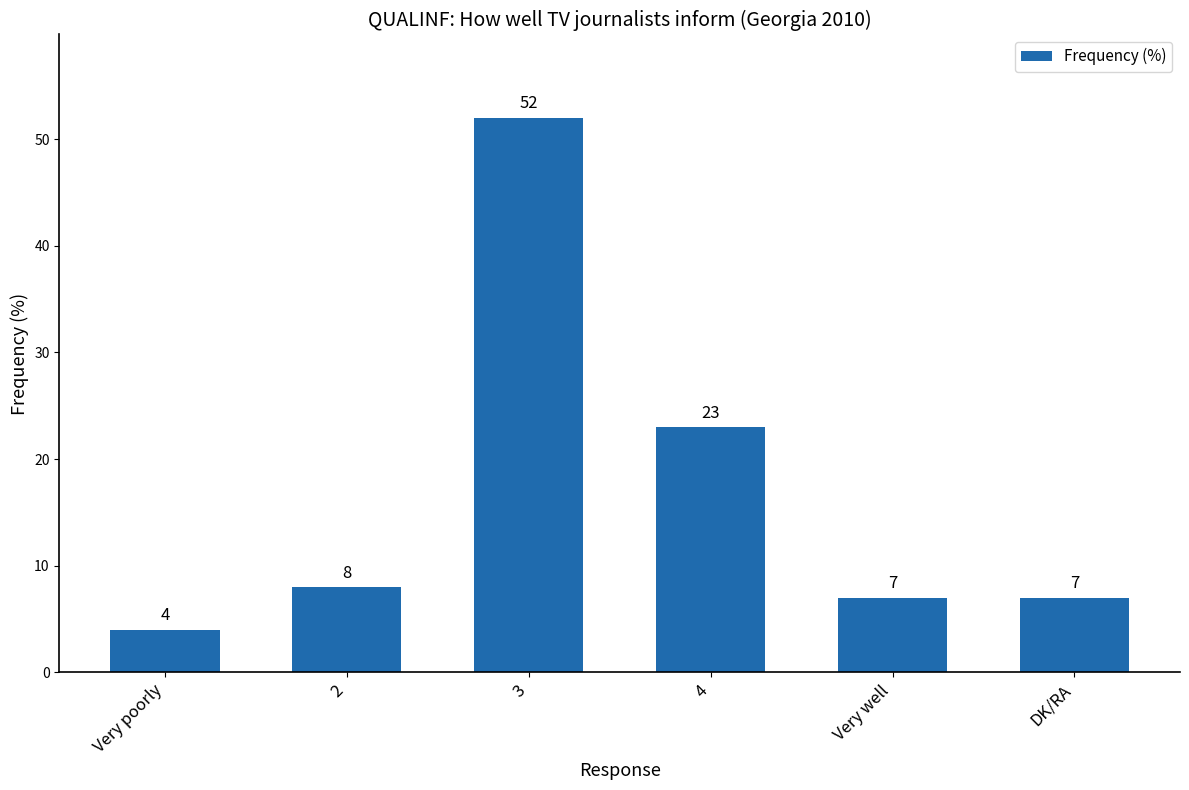

The value at 4 is 5. True or false?

False